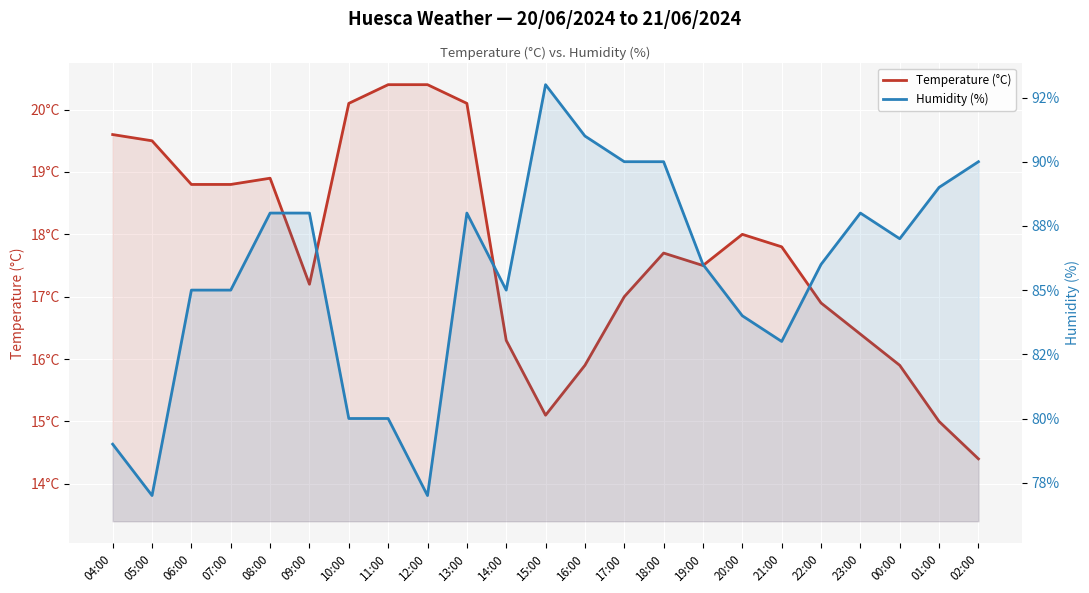

What is the difference between the second highest and second lowest values in the Humidity (%) series?

14.0